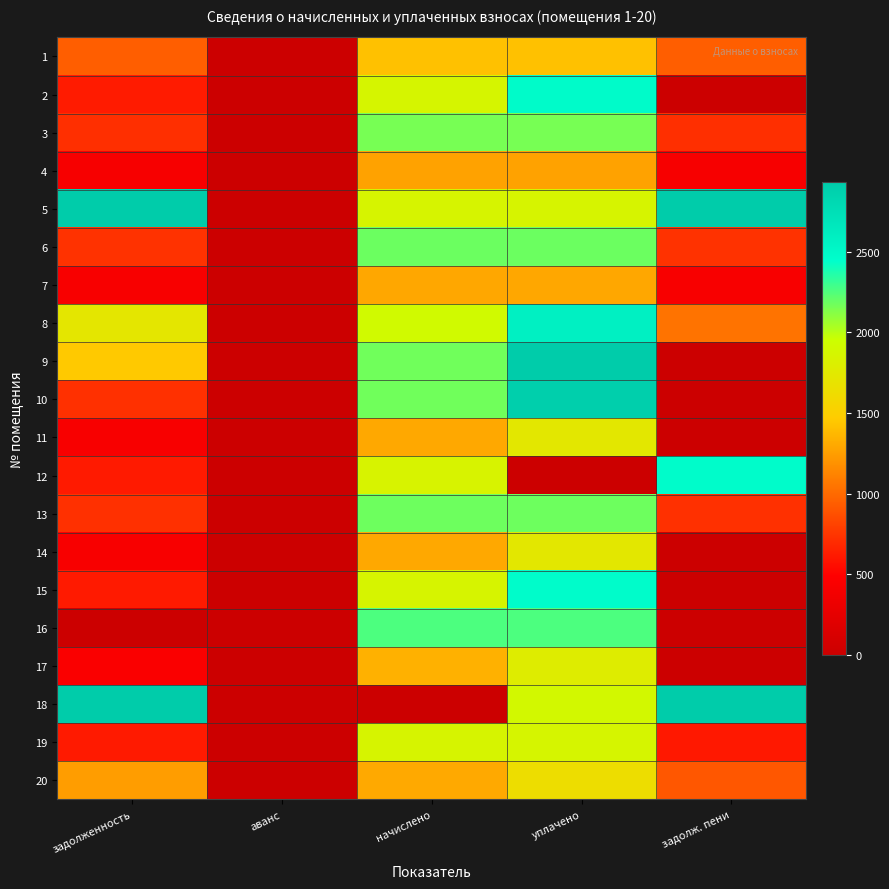

Rank the series by their maximum value, from lowest to highest.

4, 7, 1, 20, 11, 14, 17, 19, 3, 13, 6, 16, 12, 15, 2, 8, 10, 9, 18, 5